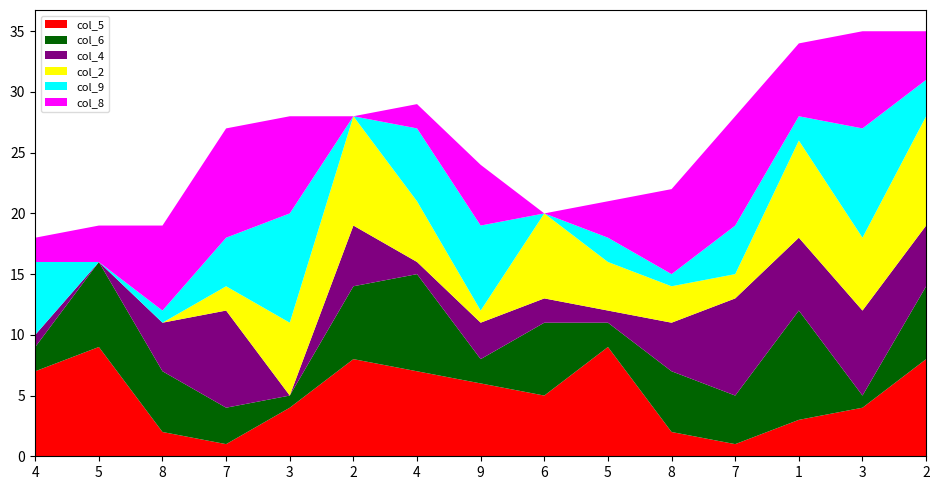

Reading left to right, extract all data points from this chart.

col_5: 4=7	5=9	8=2	7=1	3=4	2=8	4=7	9=6	6=5	5=9	8=2	7=1	1=3	3=4	2=8
col_6: 4=2	5=7	8=5	7=3	3=1	2=6	4=8	9=2	6=6	5=2	8=5	7=4	1=9	3=1	2=6
col_8: 4=2	5=3	8=7	7=9	3=8	2=0	4=2	9=5	6=0	5=3	8=7	7=9	1=6	3=8	2=4
col_9: 4=6	5=0	8=1	7=4	3=9	2=0	4=6	9=7	6=0	5=2	8=1	7=4	1=2	3=9	2=3
col_4: 4=1	5=0	8=4	7=8	3=0	2=5	4=1	9=3	6=2	5=1	8=4	7=8	1=6	3=7	2=5
col_2: 4=0	5=0	8=0	7=2	3=6	2=9	4=5	9=1	6=7	5=4	8=3	7=2	1=8	3=6	2=9